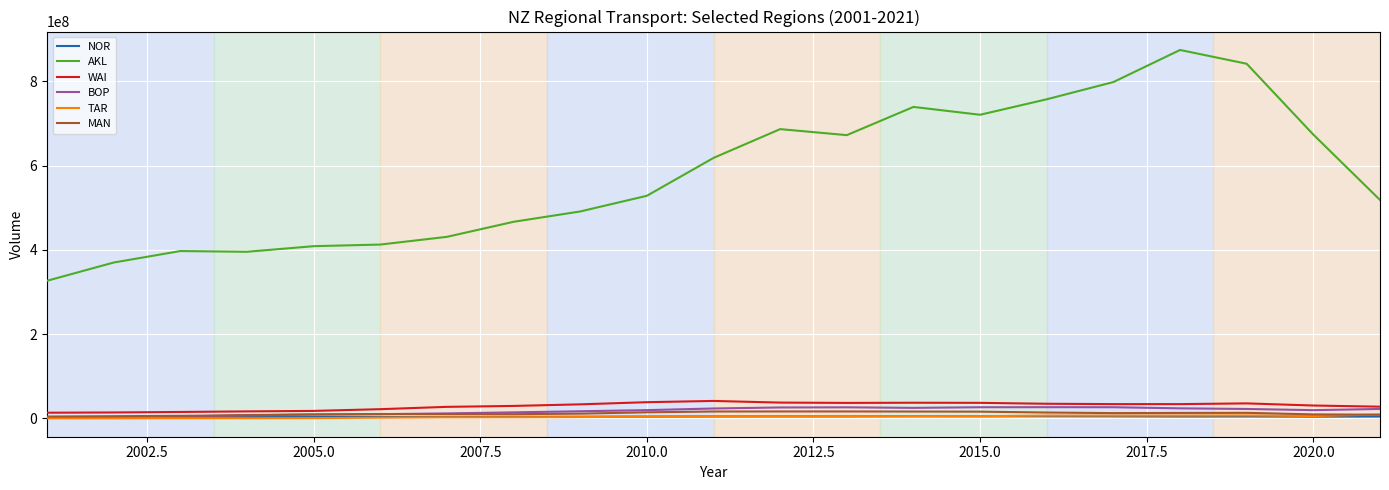

Which series has the largest range (max minus min)?

AKL